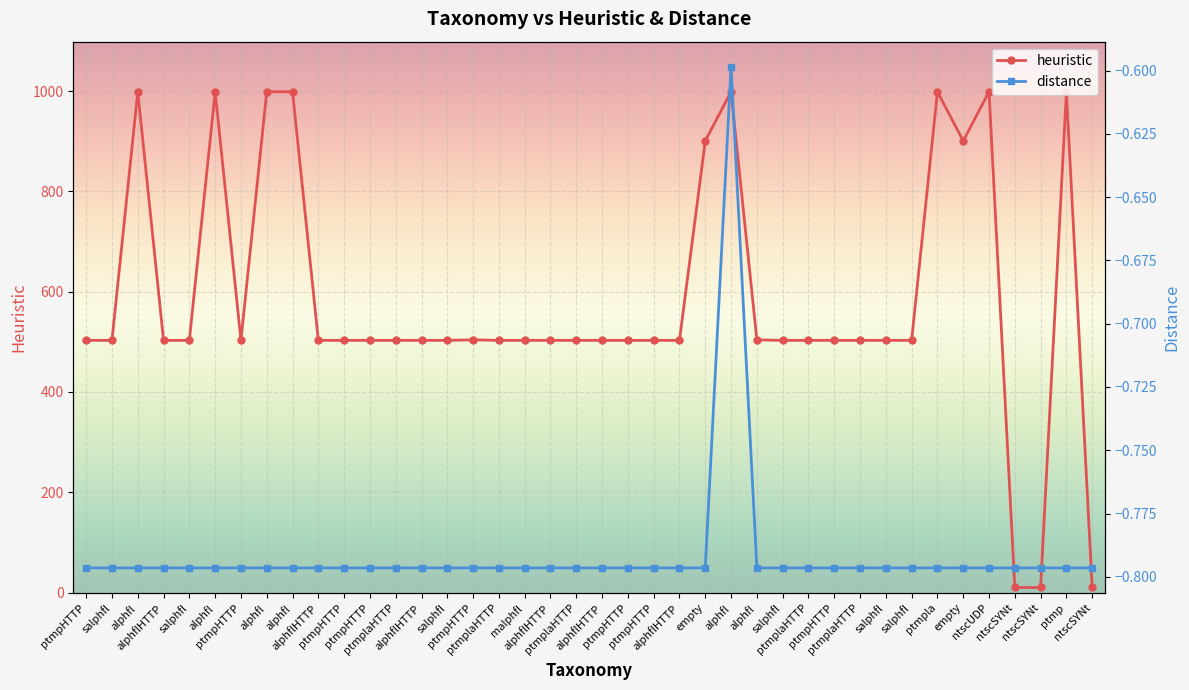

Which series has the largest total across all categories?

heuristic